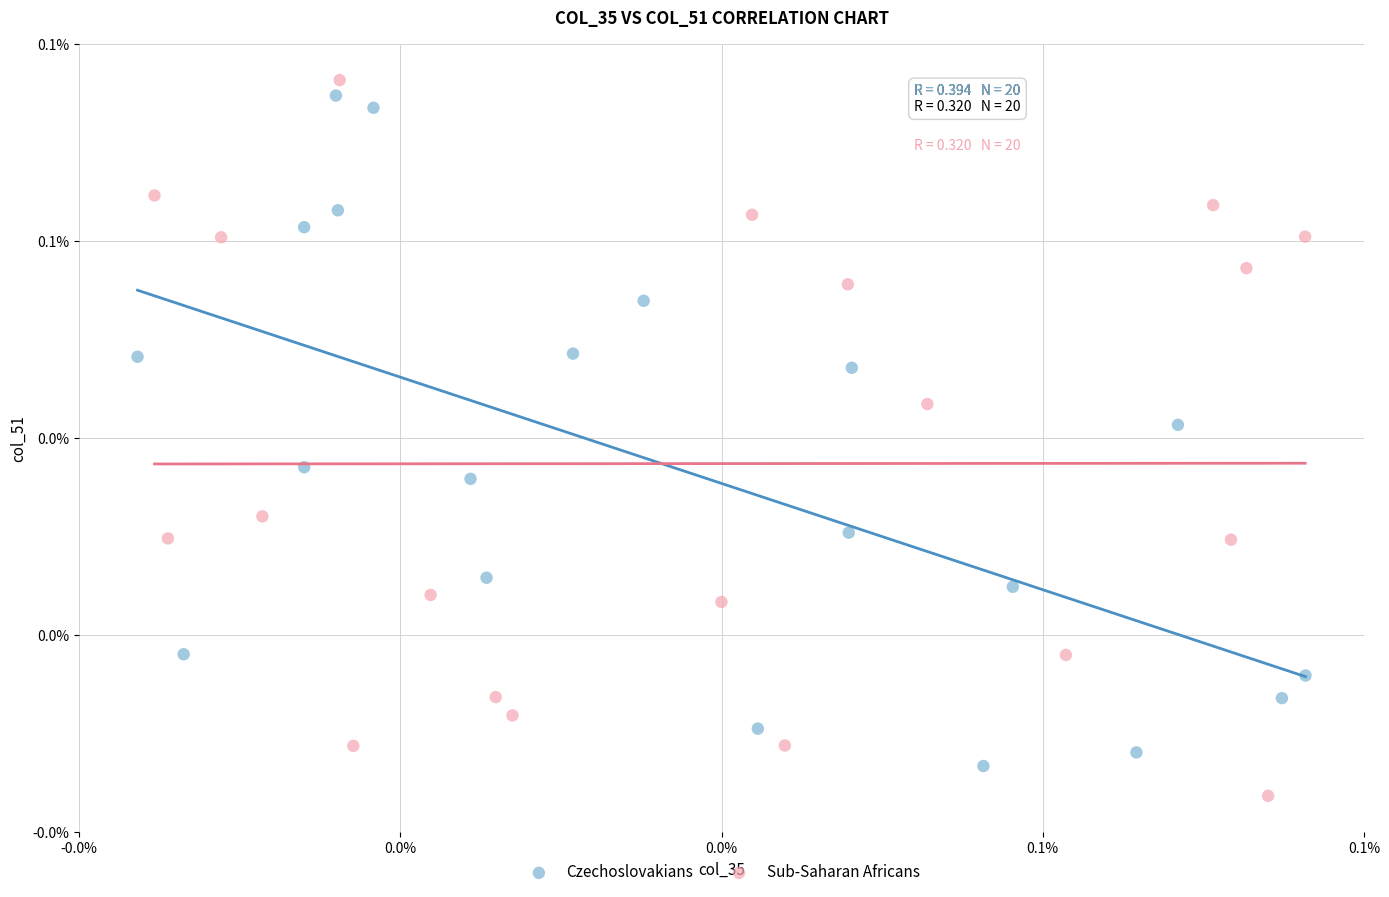

Which series reaches the minimum Y coordinate?

Sub-Saharan Africans